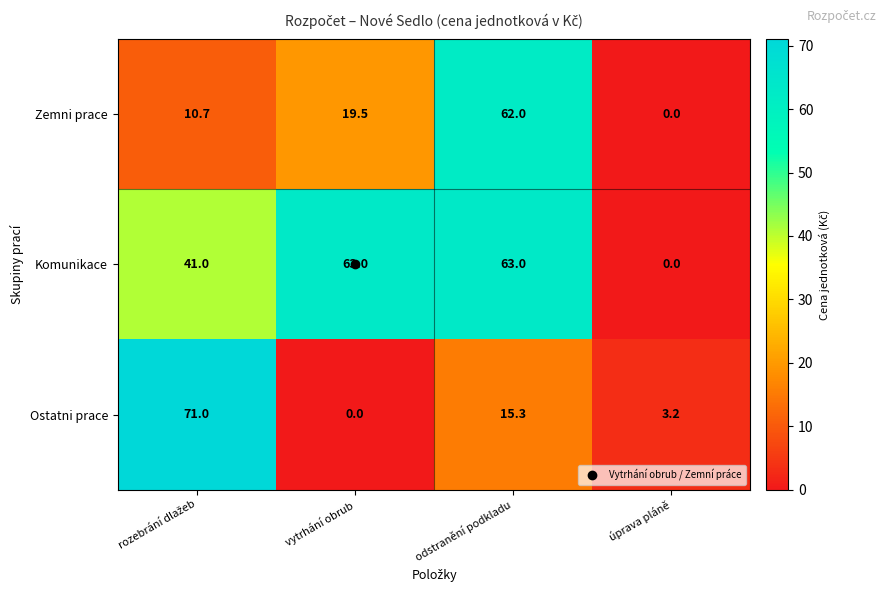

At which label is Ostatni prace closest to 35?

odstranění podkladu